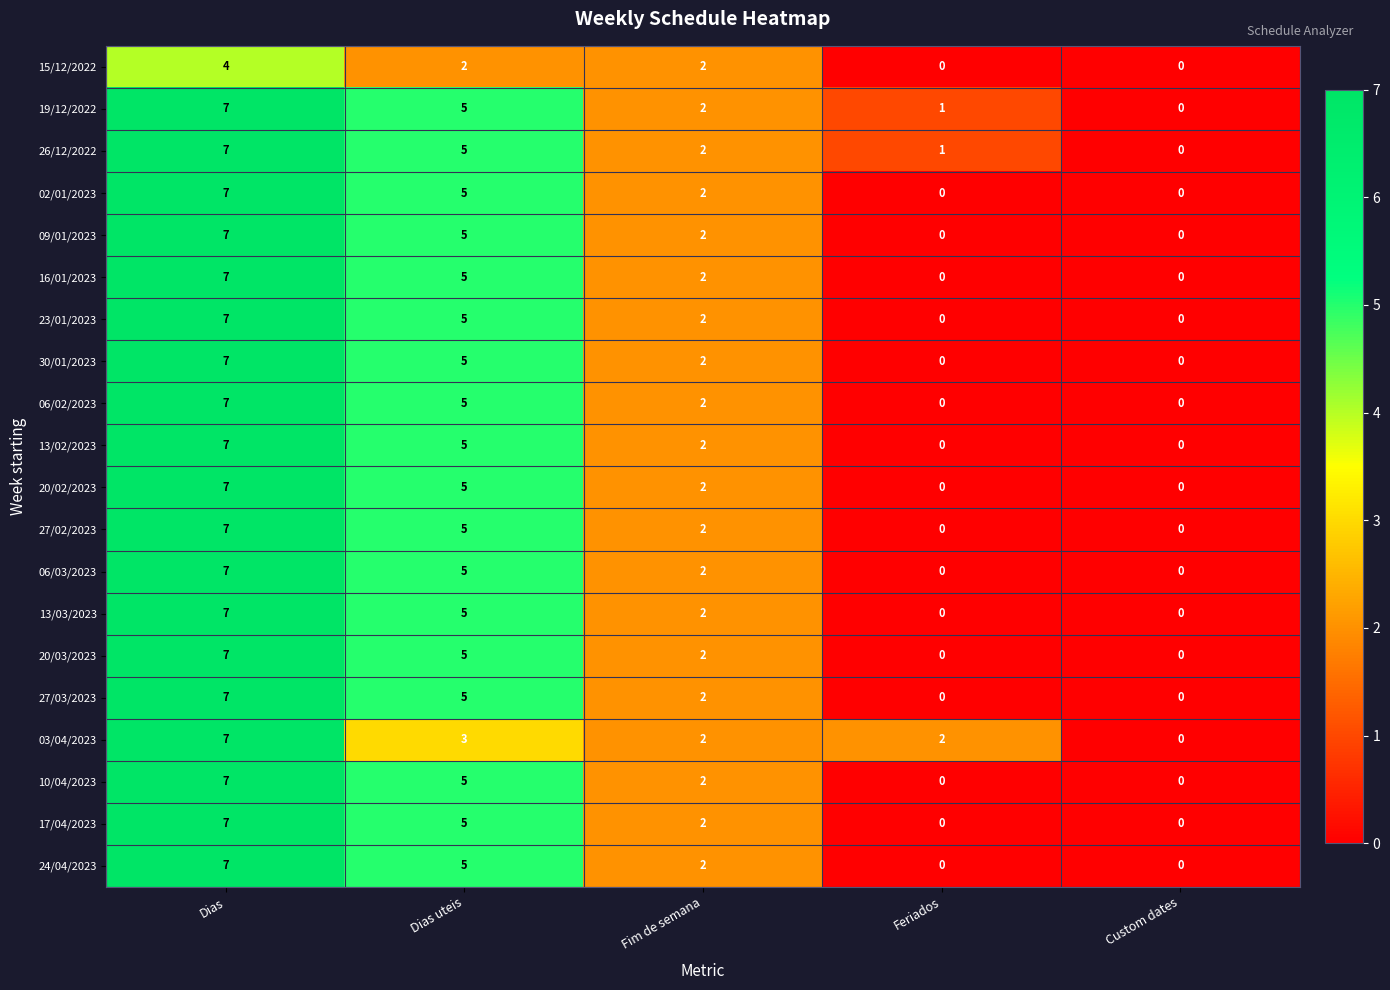

Between Dias and Dias uteis, which series saw the biggest shift?

03/04/2023